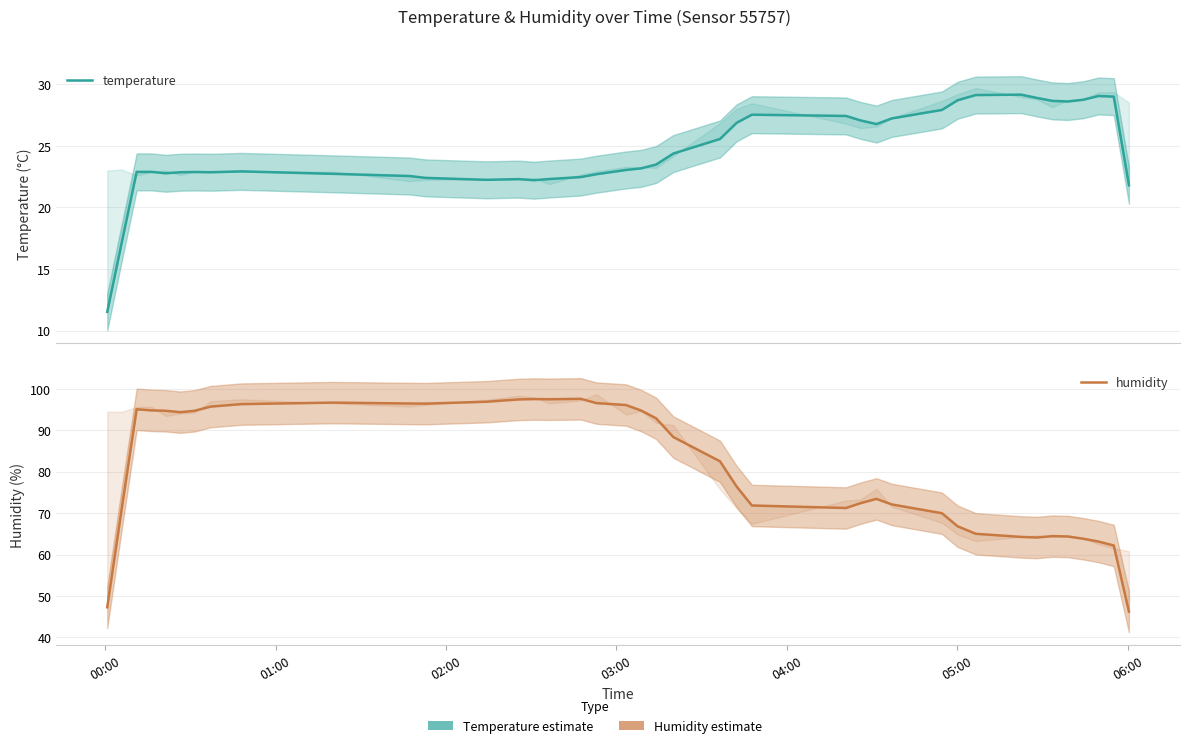

Is this an area chart (filled region under the line)?

No